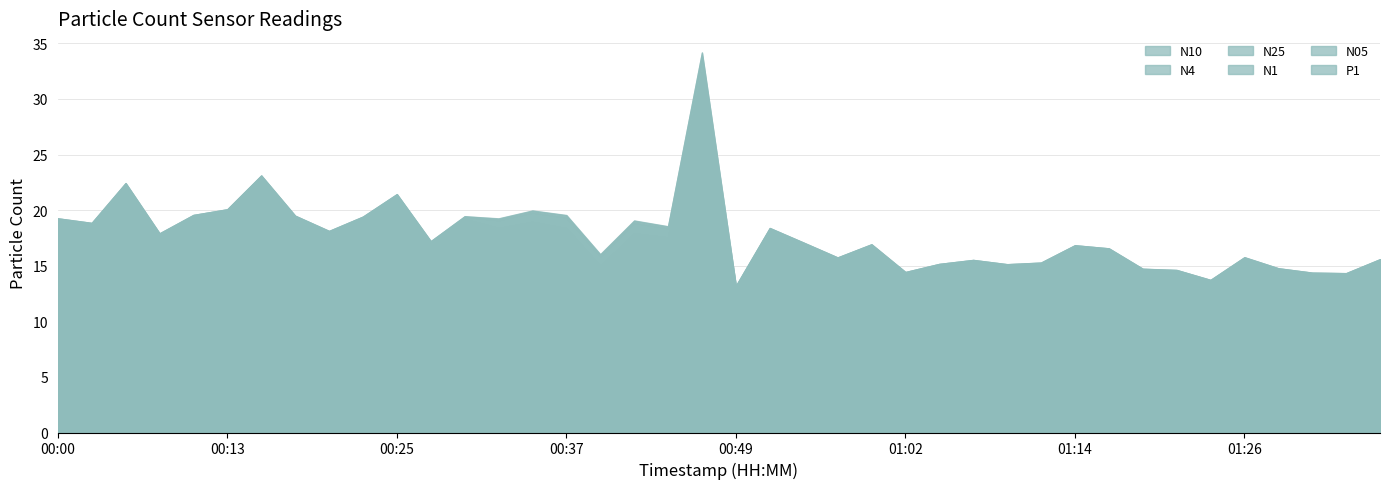

List the labels in order of N25 value, smallest first.

00:49, 01:24, 01:33, 01:31, 01:02, 01:21, 01:19, 01:28, 01:09, 01:04, 01:11, 01:06, 01:36, 00:57, 01:26, 00:40, 01:16, 01:14, 00:59, 00:54, 00:27, 00:08, 00:20, 00:44, 00:52, 00:03, 00:42, 00:32, 00:00, 00:37, 00:23, 00:30, 00:18, 00:10, 00:35, 00:13, 00:25, 00:05, 00:15, 00:47